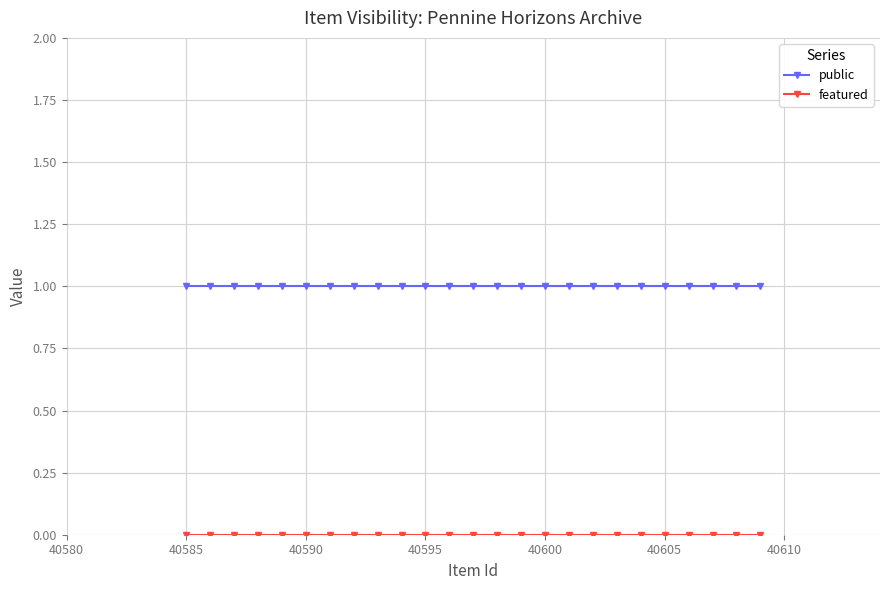

True or false: featured and public intersect in this chart.

False